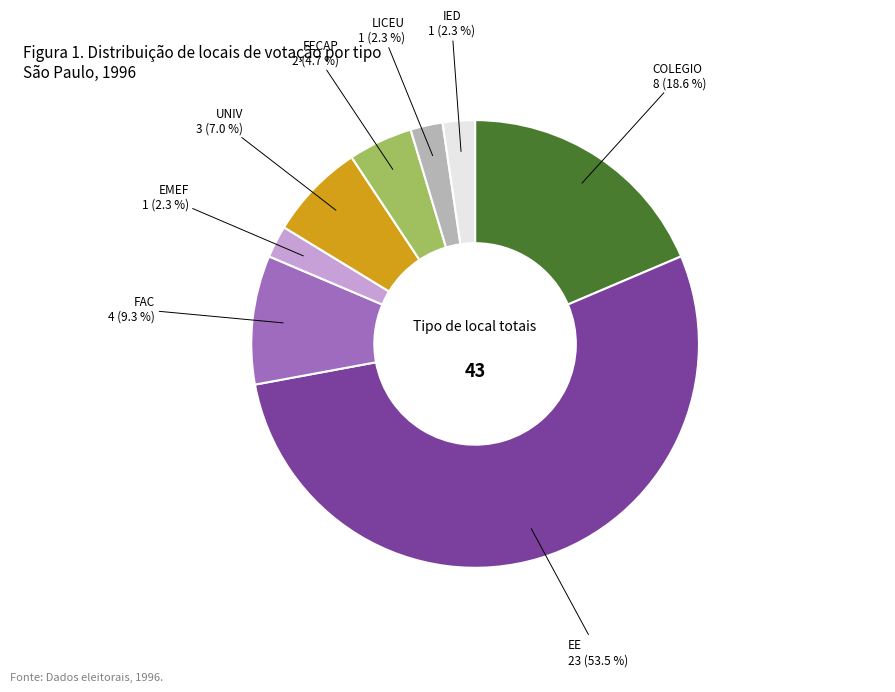

Does any single category account for the majority?

Yes